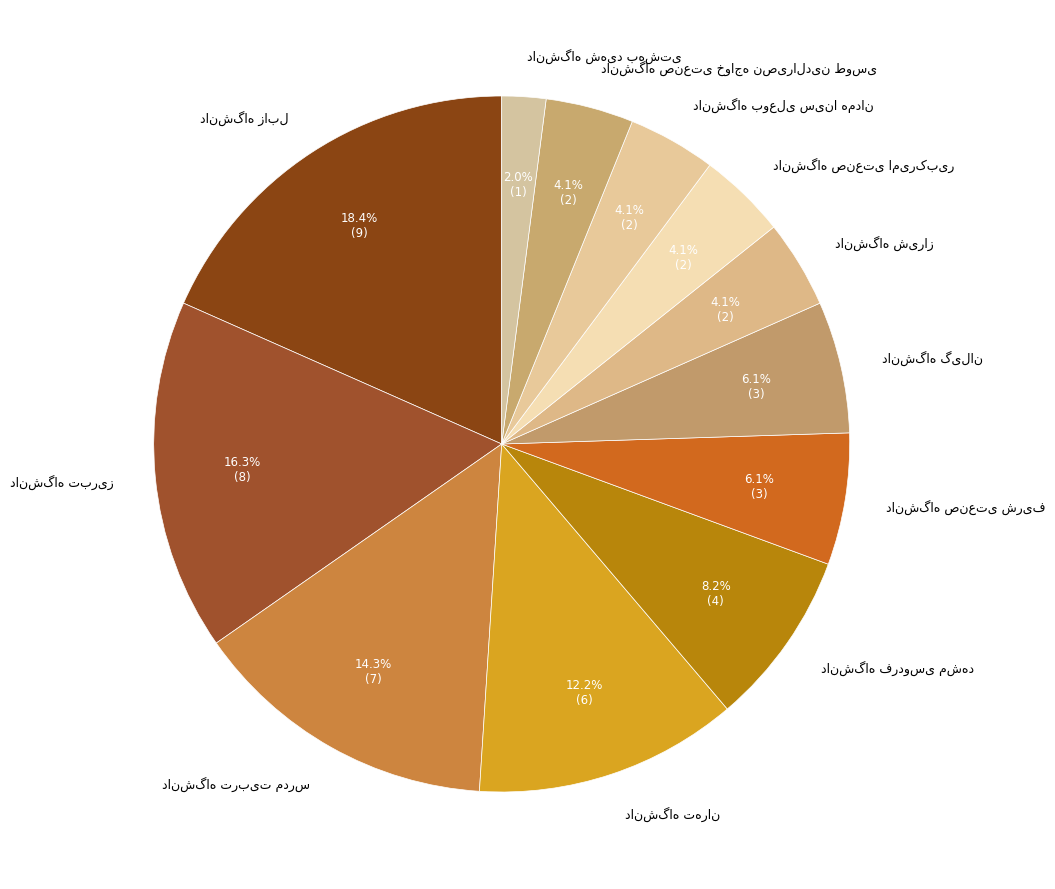

Count the number of slices in the pie.

12